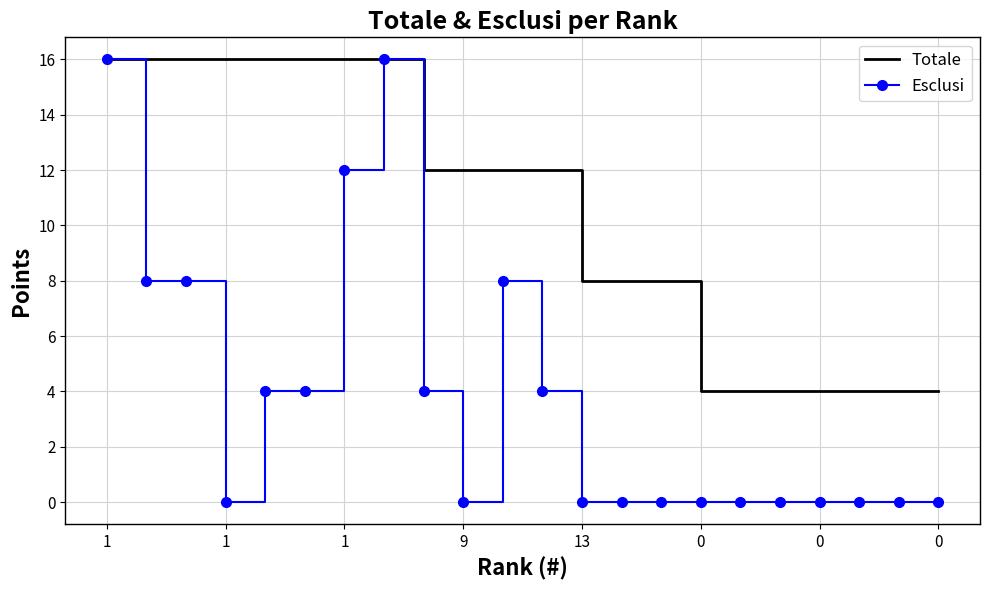

What is the highest value of the Totale series?

16